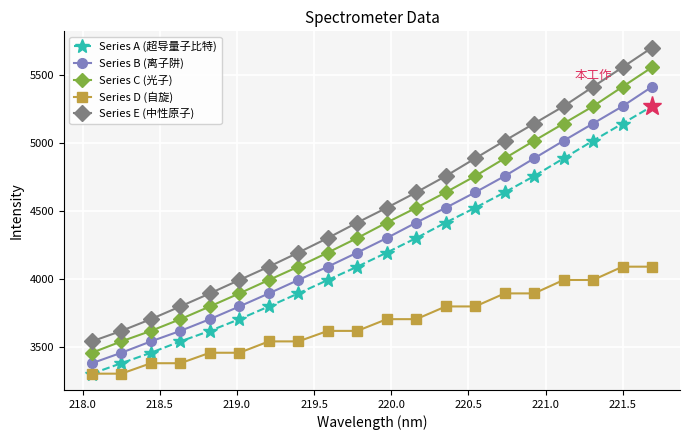

List the series in order of their peak value, lowest first.

Series D (自旋), Series A (超导量子比特), Series B (离子阱), Series C (光子), Series E (中性原子)